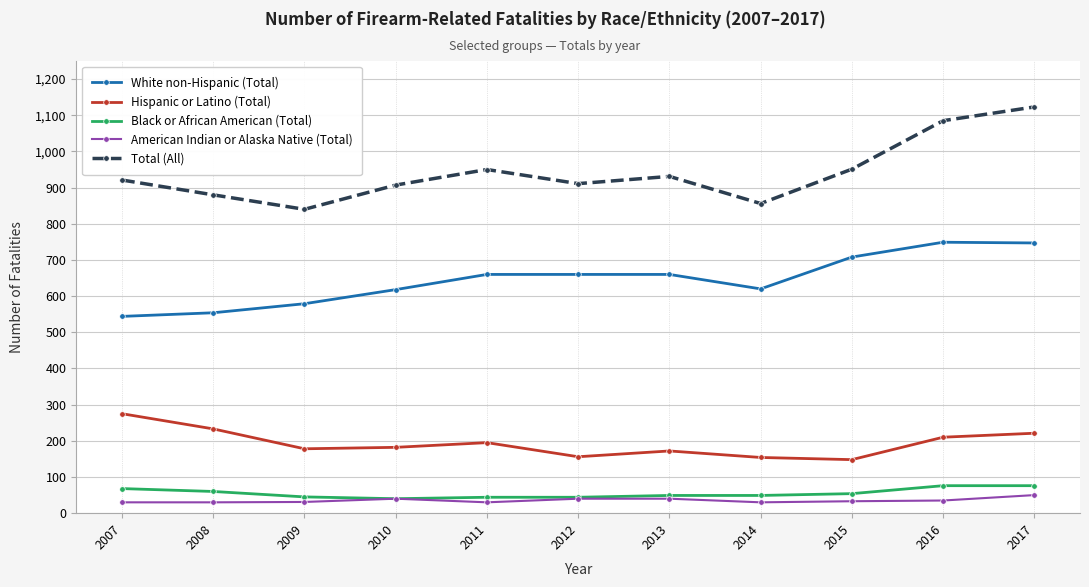

Which series has the largest range (max minus min)?

Total (All)